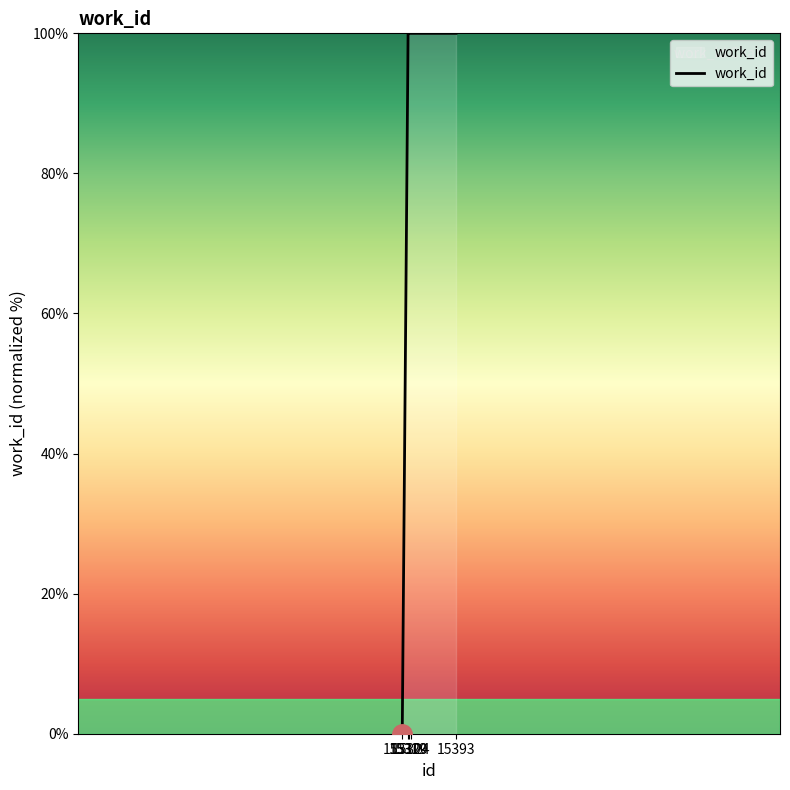

What is the difference between the maximum and minimum values?

100